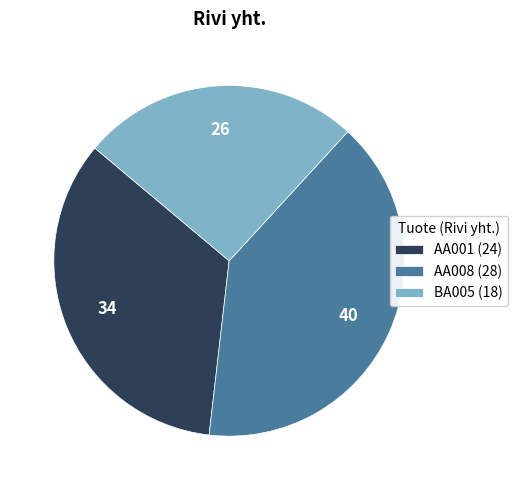

Is the sum of BA005 and AA008 greater than half?

Yes